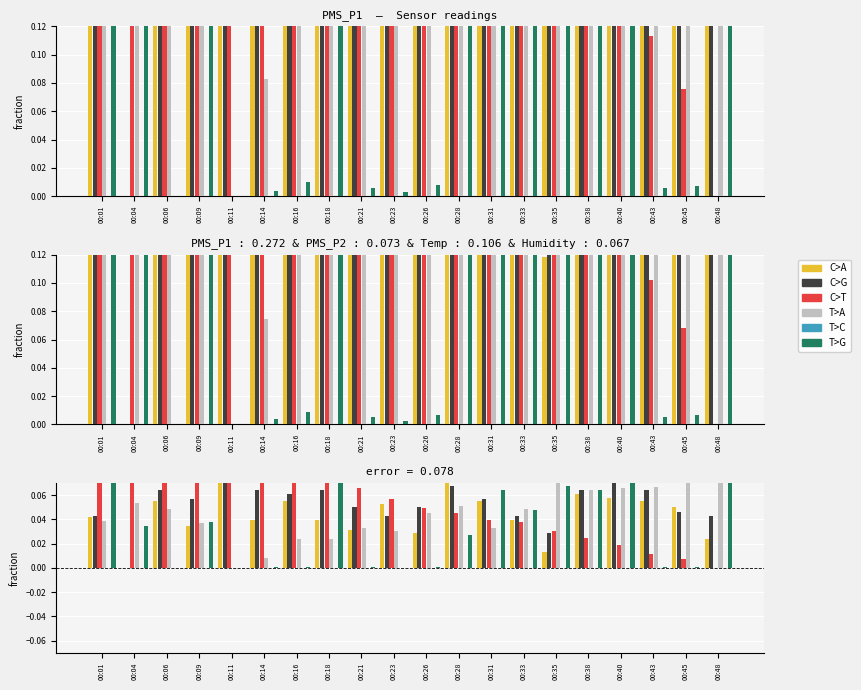

What is the total value across all series at 00:16?

0.2